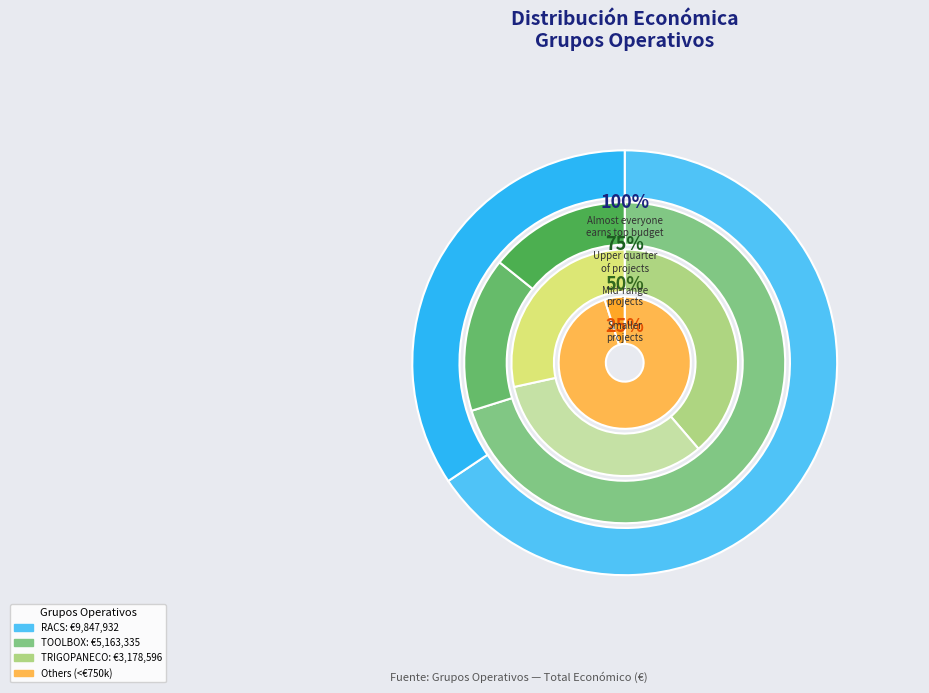

Does RACS represent more than half of the total?

No